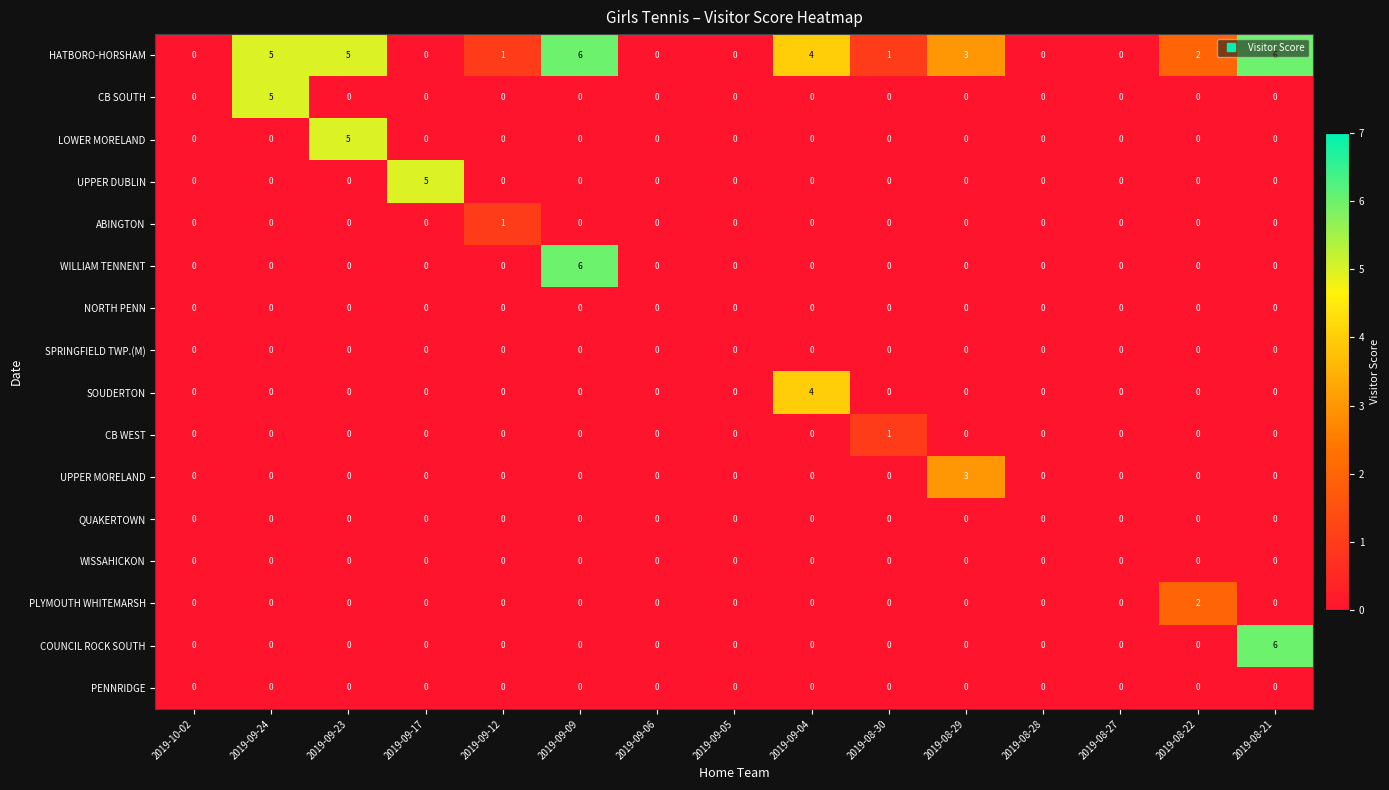

How many categories are shown in the chart?

15